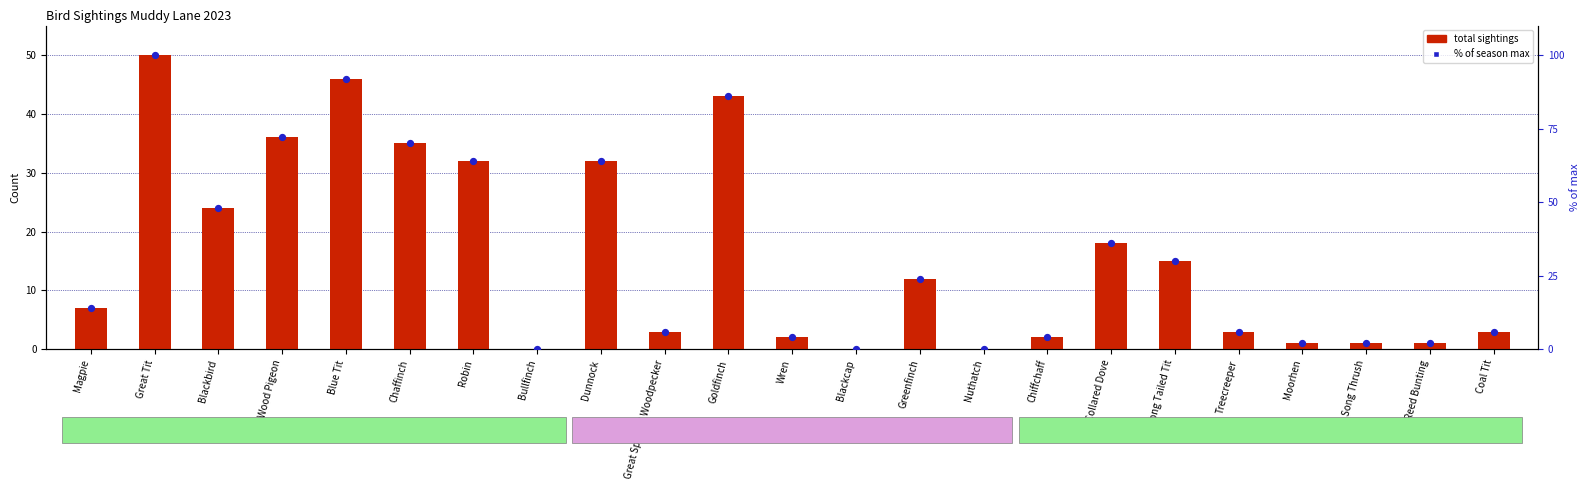

Which series has the largest Y range (max minus min)?

% of max sightings